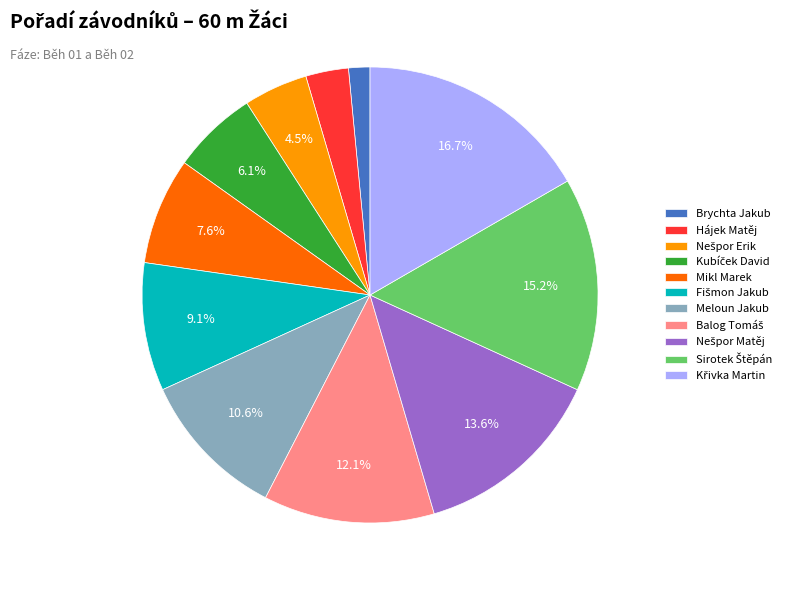

Is there any slice that represents more than half of the pie?

No